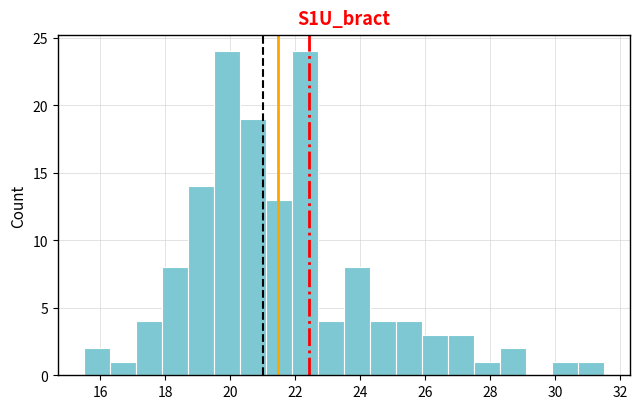

How tall is the bar that spans 26.7 to 27.5 on the x-axis? Neither the bar edges nor the heights are printed on the chart, so give them approximately, as read against the axes.

3